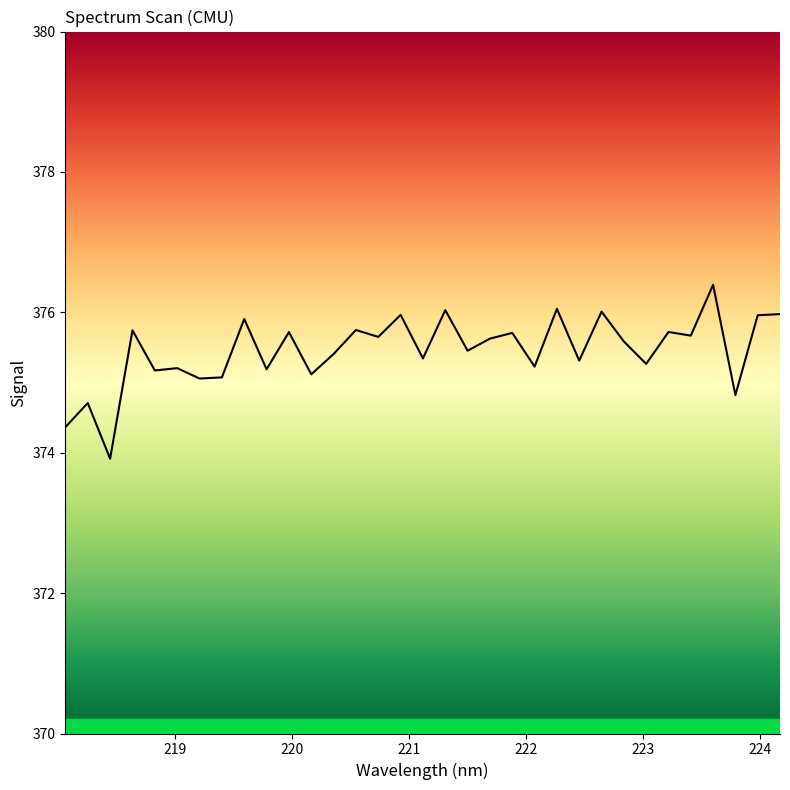

What is the maximum value shown in the chart?

376.4